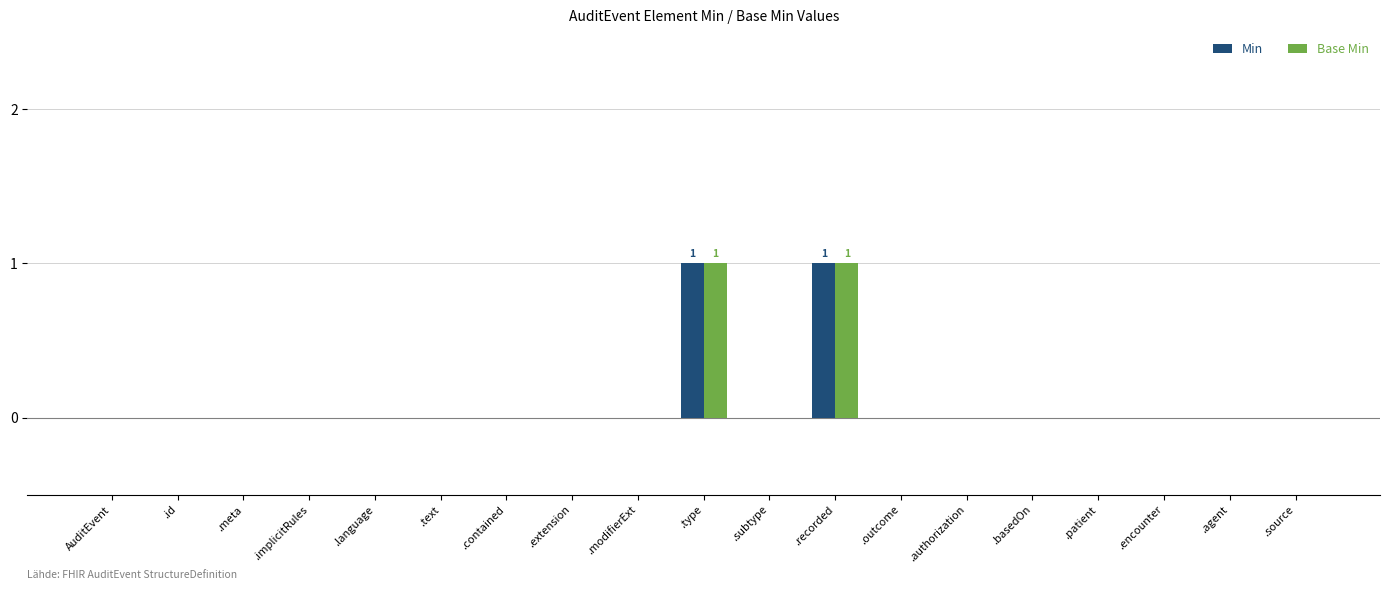

Reading right to left, extract all data points from this chart.

Min: .source=0	.agent=0	.encounter=0	.patient=0	.basedOn=0	.authorization=0	.outcome=0	.recorded=1	.subtype=0	.type=1	.modifierExt=0	.extension=0	.contained=0	.text=0	.language=0	.implicitRules=0	.meta=0	.id=0	AuditEvent=0
Base Min: .source=0	.agent=0	.encounter=0	.patient=0	.basedOn=0	.authorization=0	.outcome=0	.recorded=1	.subtype=0	.type=1	.modifierExt=0	.extension=0	.contained=0	.text=0	.language=0	.implicitRules=0	.meta=0	.id=0	AuditEvent=0